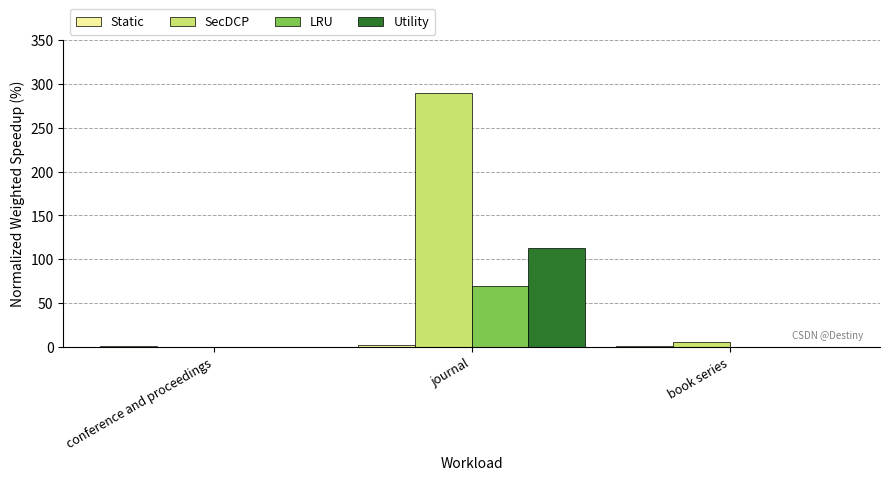

What is the total value across all series at conference and proceedings?

1